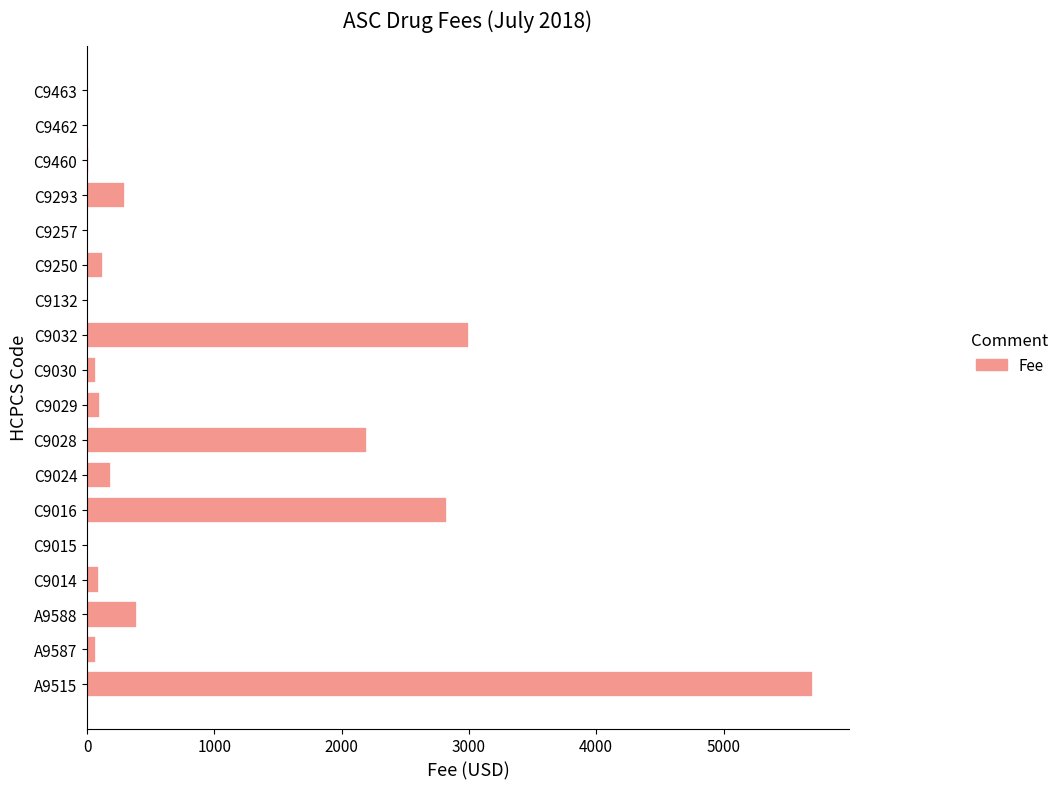

Between C9293 and C9250, which is larger?

C9293